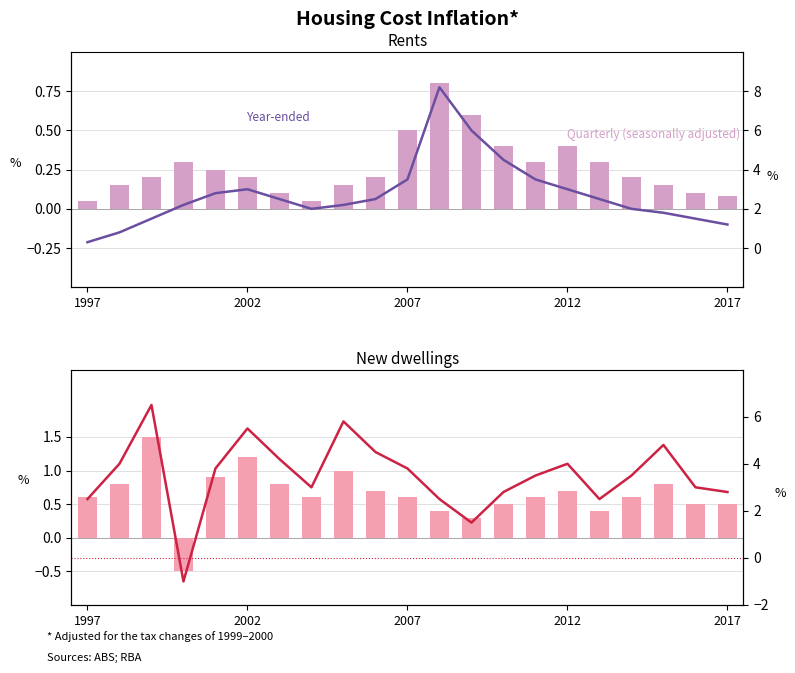

Count the number of categories in the chart.

21